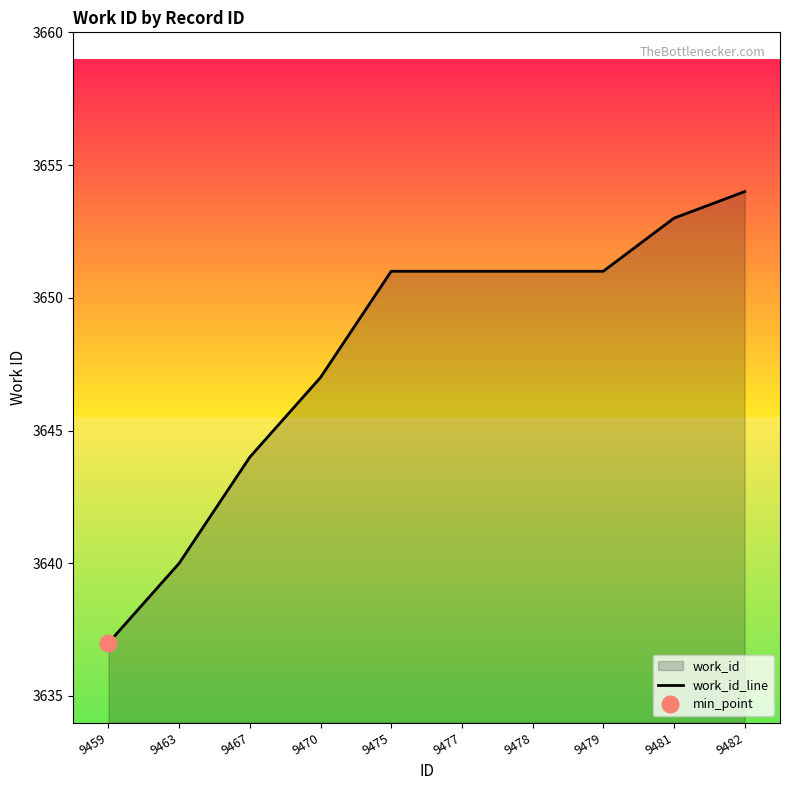

What is the ratio of the value at 9478 to the value at 9482?

1.0